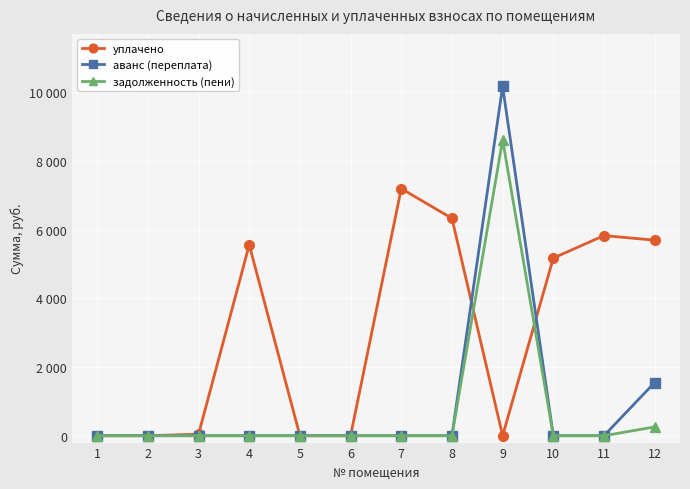

Does the chart have visible grid lines?

Yes